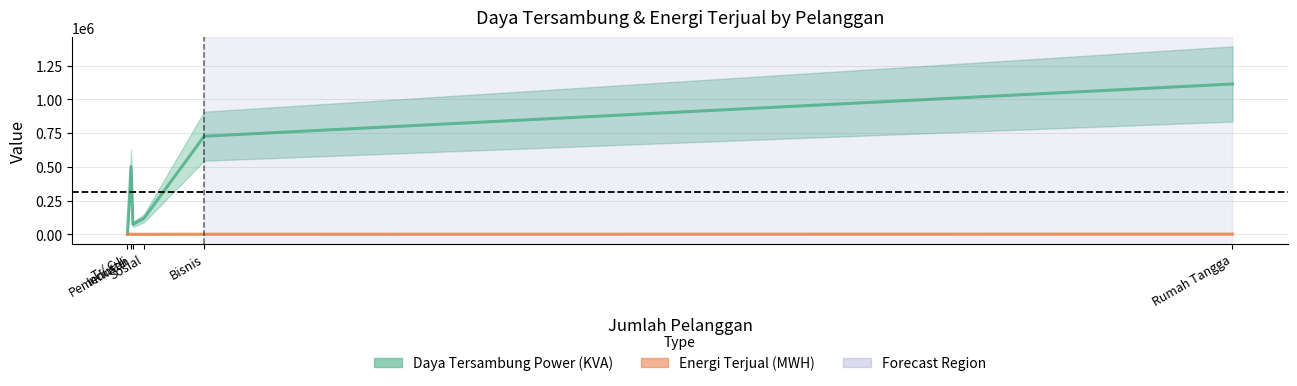

What is the average value of the Daya Tersambung Power (KVA) series?

422440